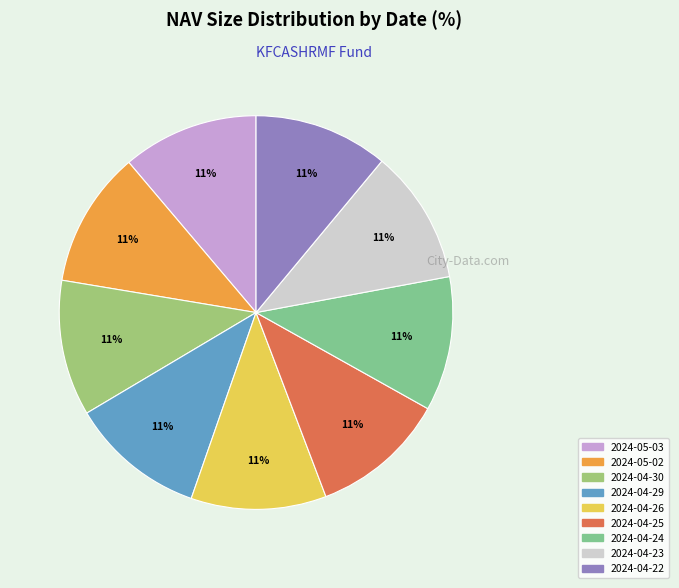

The 2024-04-22 slice represents 1% of the pie. True or false?

False